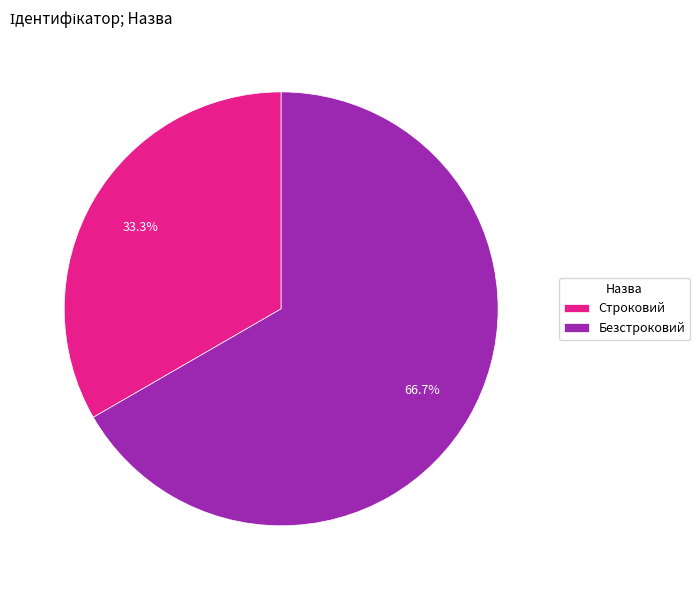

Does Строковий account for over 50% of the chart?

No